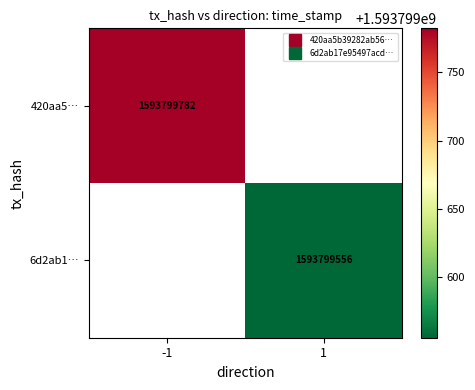

At which category is the sum across all series the highest?

-1